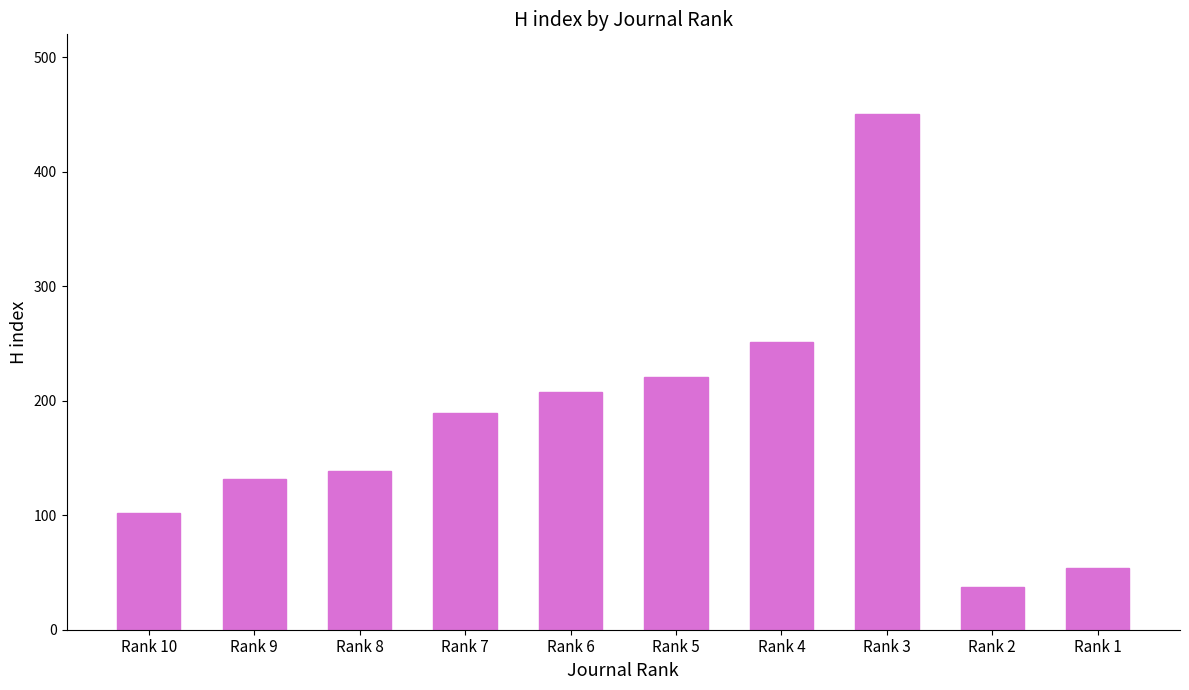

Reading left to right, extract all data points from this chart.

102	132	139	189	208	221	251	450	37	54